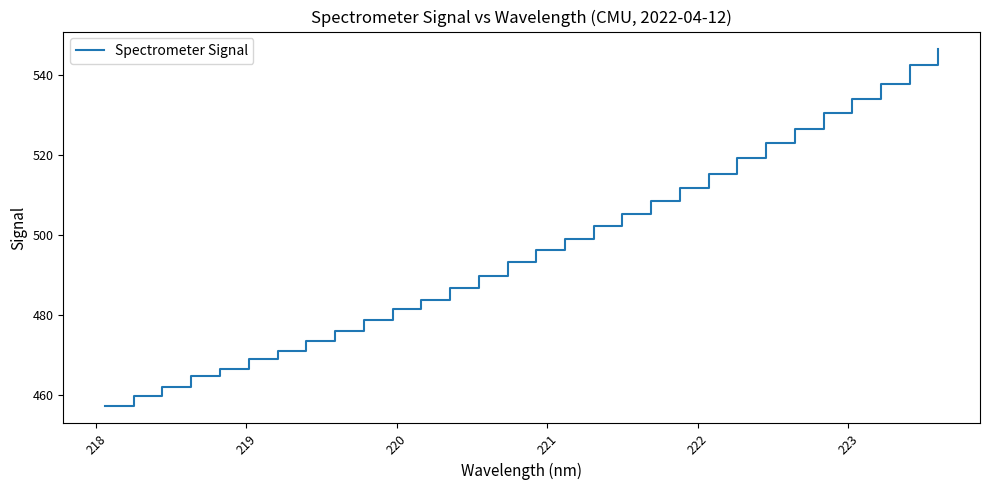

What is the maximum value shown in the chart?

546.4